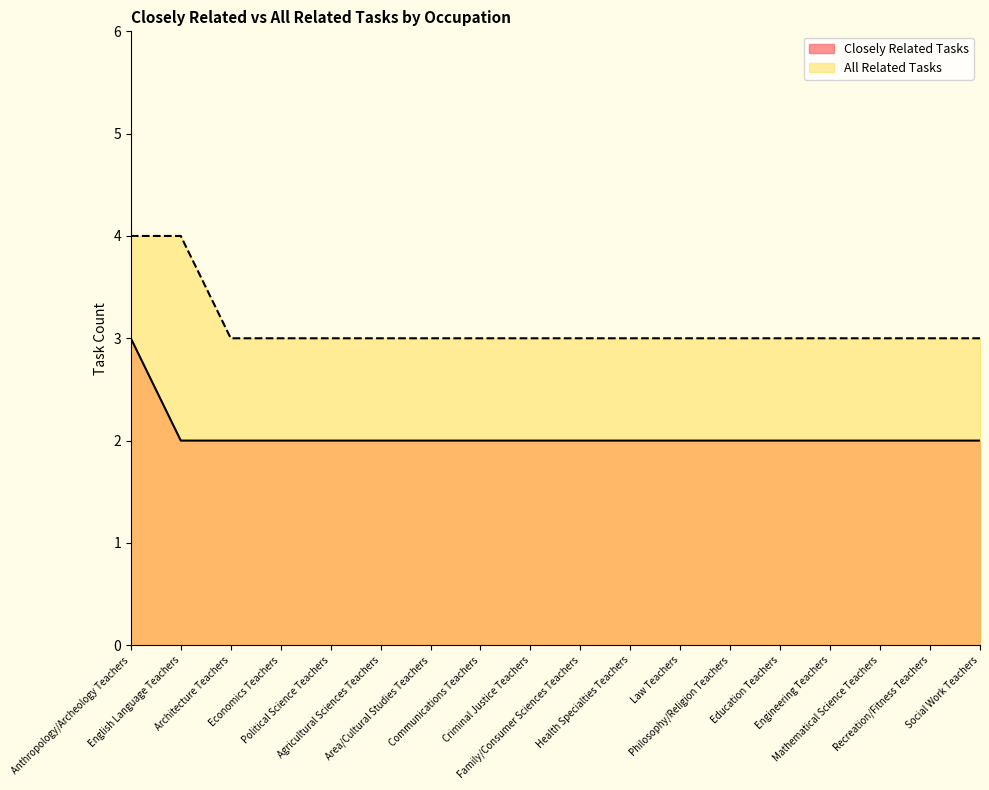

True or false: All Related Tasks and Closely Related Tasks intersect in this chart.

False